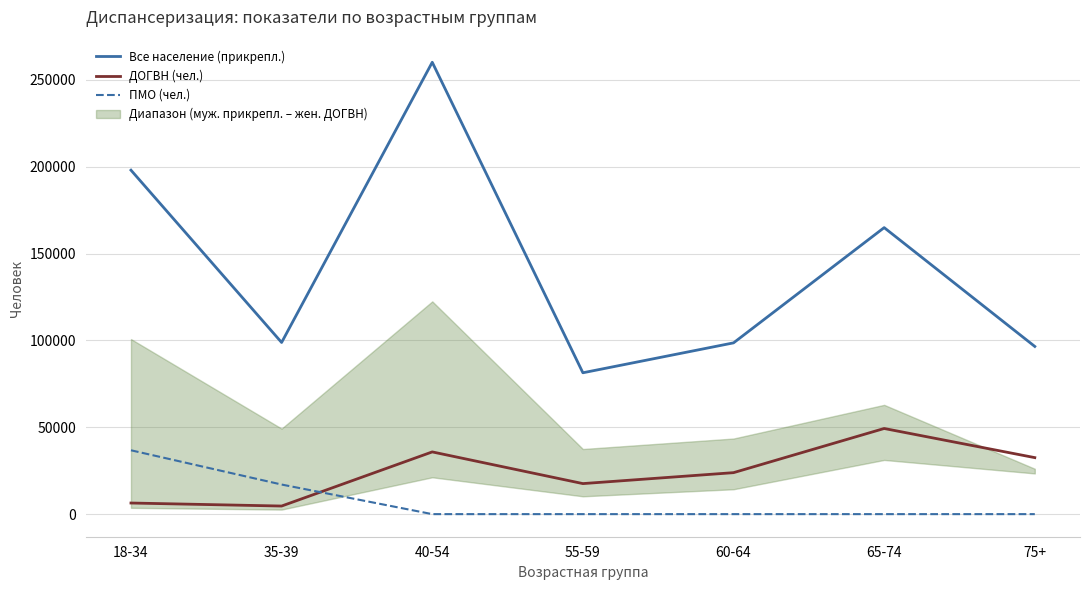

The ДОГВН (чел.) series shows 32531 at 75+. True or false?

True